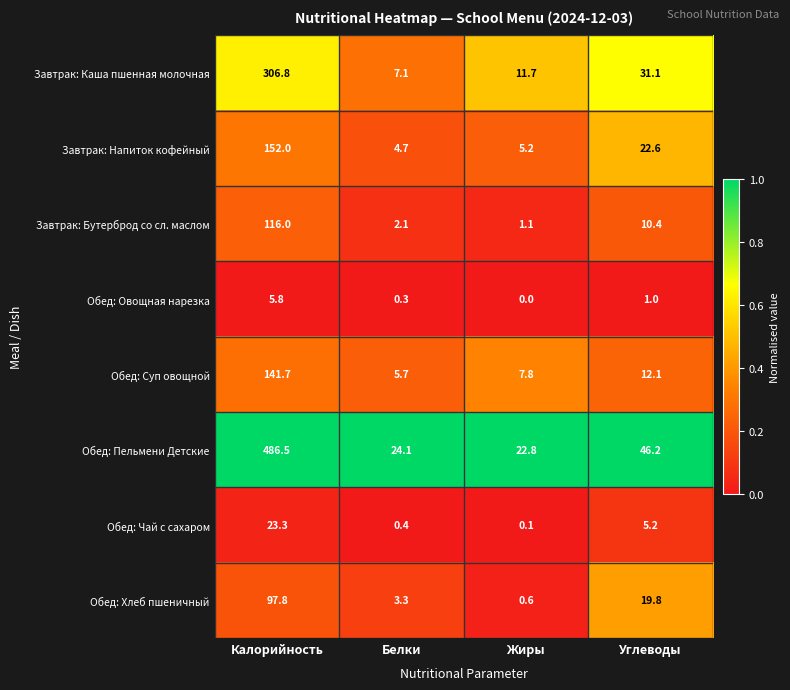

At which category does the chart reach its minimum across all series?

Жиры